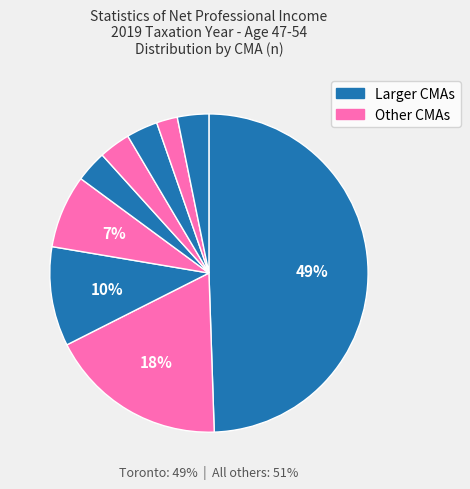

Does Toronto account for over 50% of the chart?

No